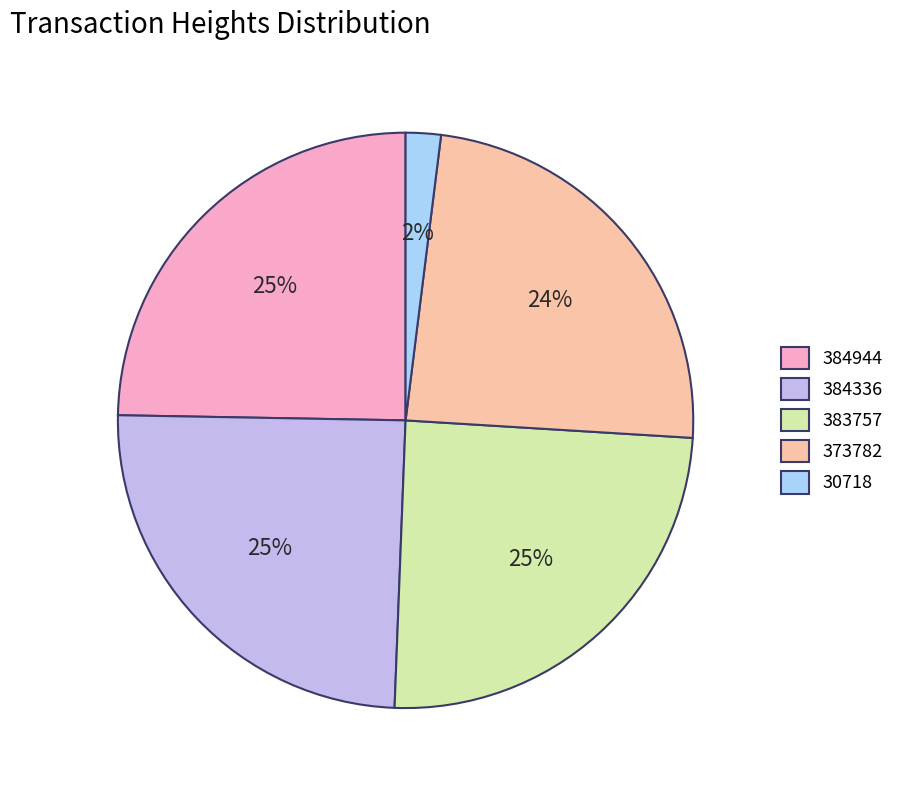

Is 383757 the majority of the pie?

No